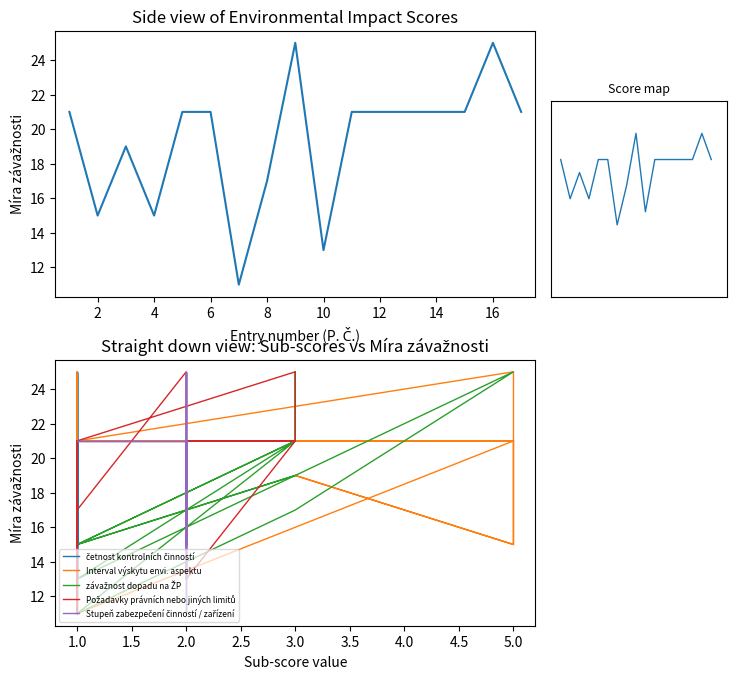

Count the závažnost dopadu na ŽP values in the range 17 to 21.

11